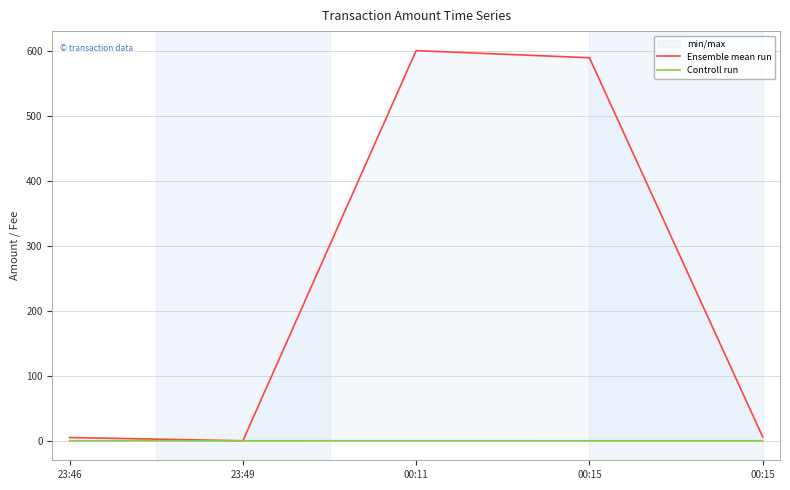

Is the value of Ensemble mean run at 23:46 greater than the value of Controll run at 00:15?

Yes